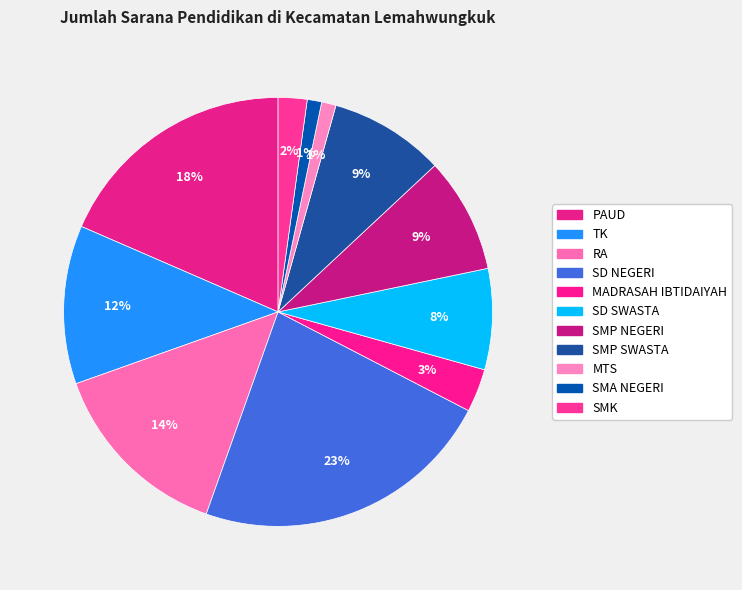

To the nearest percent, what is the combined percentage of RA and SD NEGERI?

37%